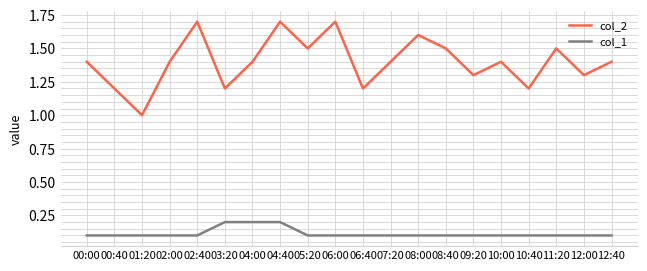

What is the difference between the highest and lowest values at 08:40?

1.4